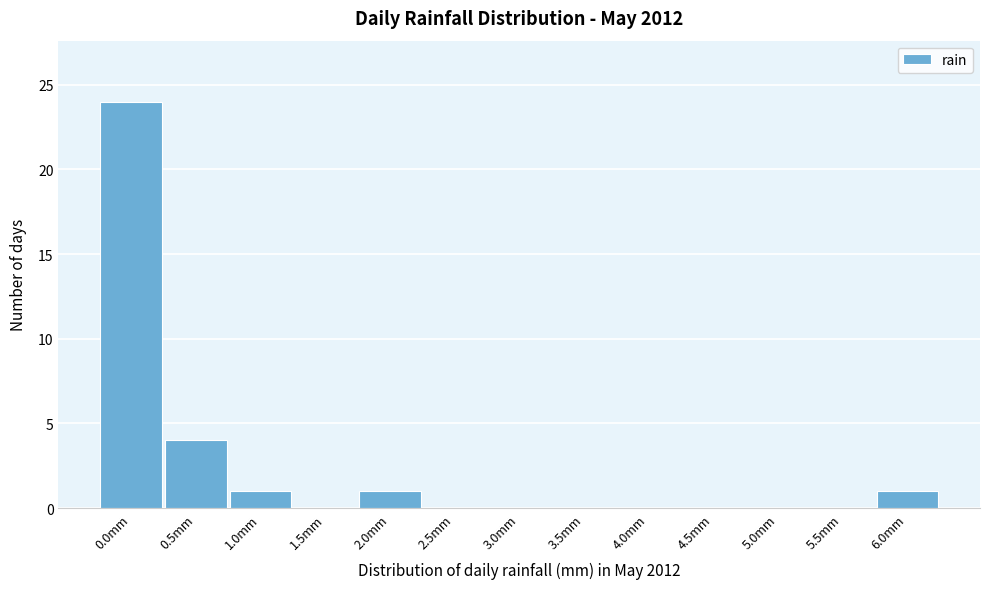

Reading left to right, what are all the values shown in this chart?

0.0mm=24	0.5mm=4	1.0mm=1	1.5mm=0	2.0mm=1	2.5mm=0	3.0mm=0	3.5mm=0	4.0mm=0	4.5mm=0	5.0mm=0	5.5mm=0	6.0mm=1